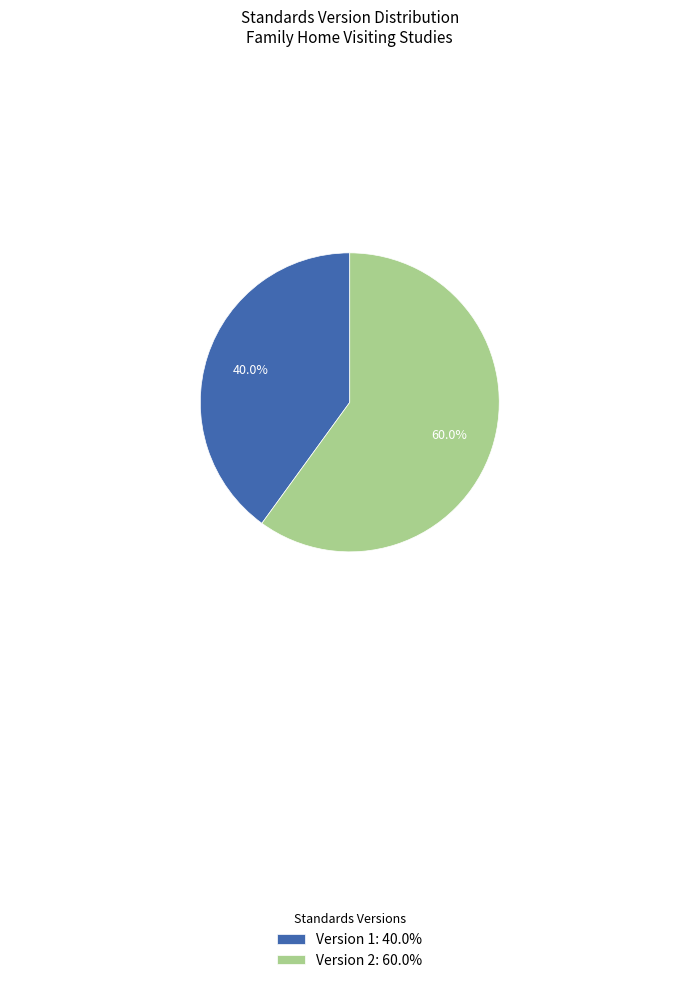

Count the number of slices in the pie.

2